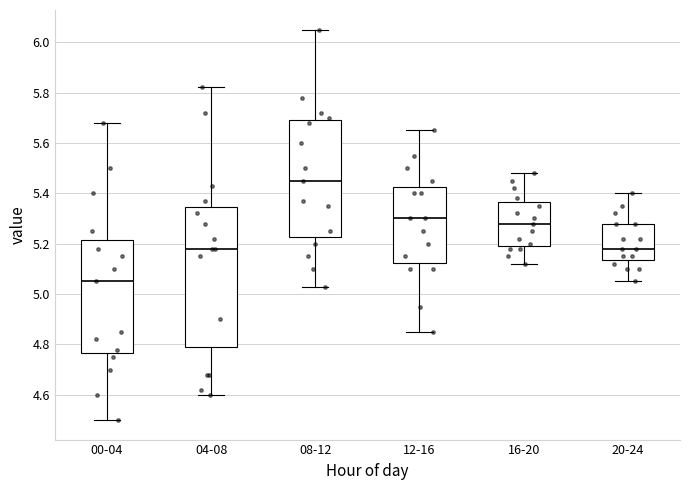

Reading left to right, read every box against the y-axis: the position of its median line, the range the box covers, and the ends of its whiskers. The values are not printed on the chart, so give them approximately, as read against the axis.

00-04: median 5.06, box 4.76 to 5.22, whiskers 4.50 to 5.68
04-08: median 5.18, box 4.80 to 5.34, whiskers 4.60 to 5.82
08-12: median 5.46, box 5.22 to 5.70, whiskers 5.04 to 6.06
12-16: median 5.30, box 5.12 to 5.42, whiskers 4.86 to 5.66
16-20: median 5.28, box 5.20 to 5.36, whiskers 5.12 to 5.48
20-24: median 5.18, box 5.14 to 5.28, whiskers 5.06 to 5.40